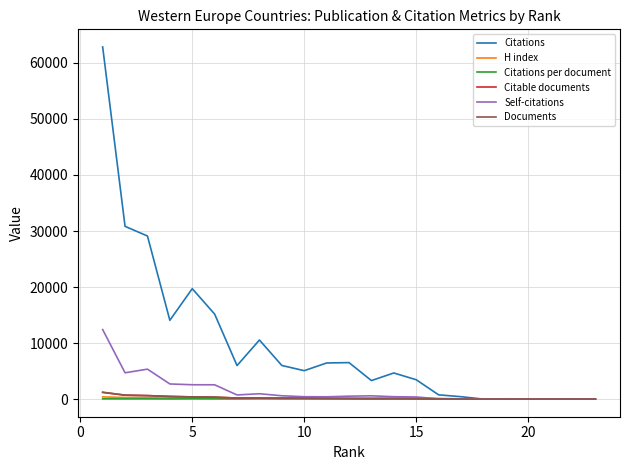

Which series has the largest range (max minus min)?

Citations